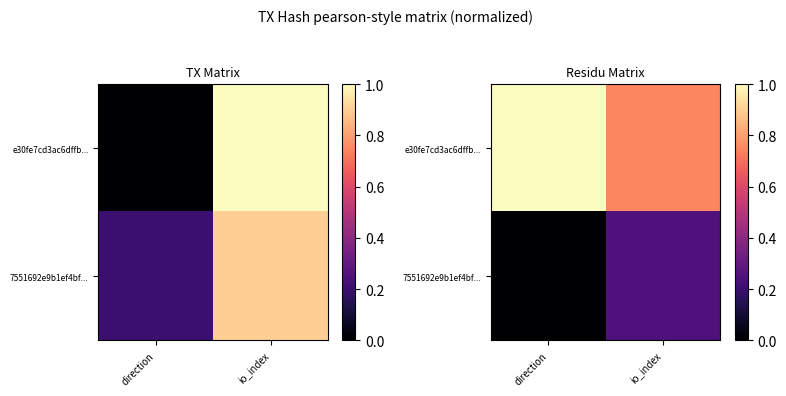

Which series has the largest total across all categories?

e30fe7cd3ac6dffb...